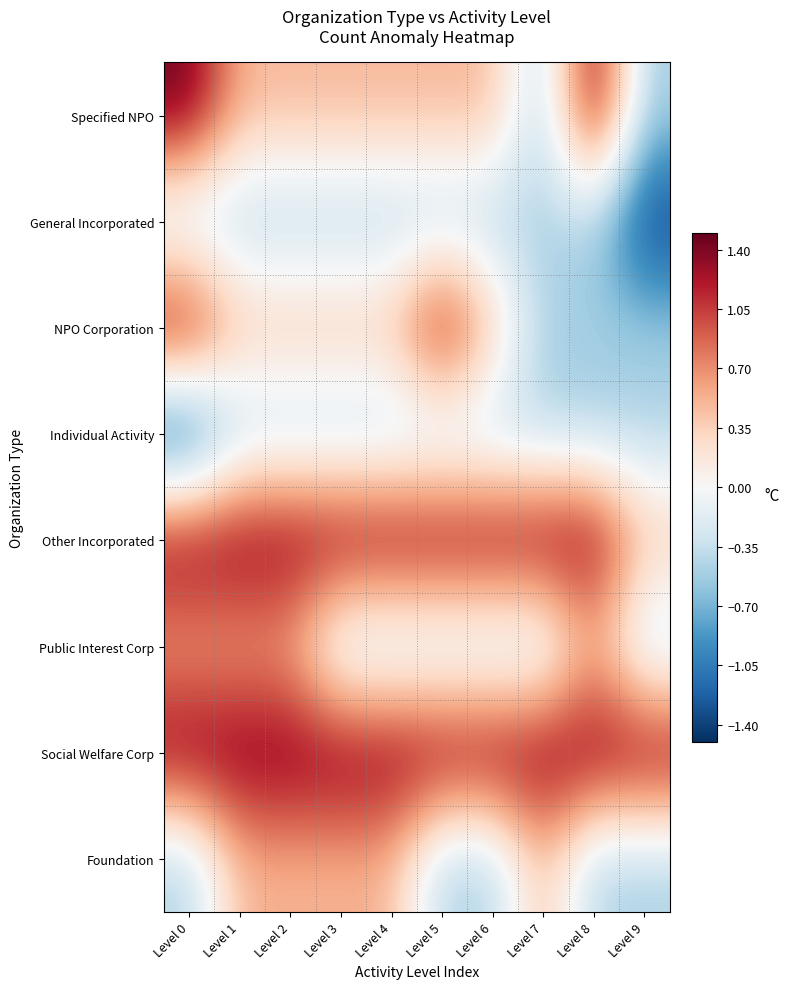

At which category is the sum across all series the highest?

Level 0